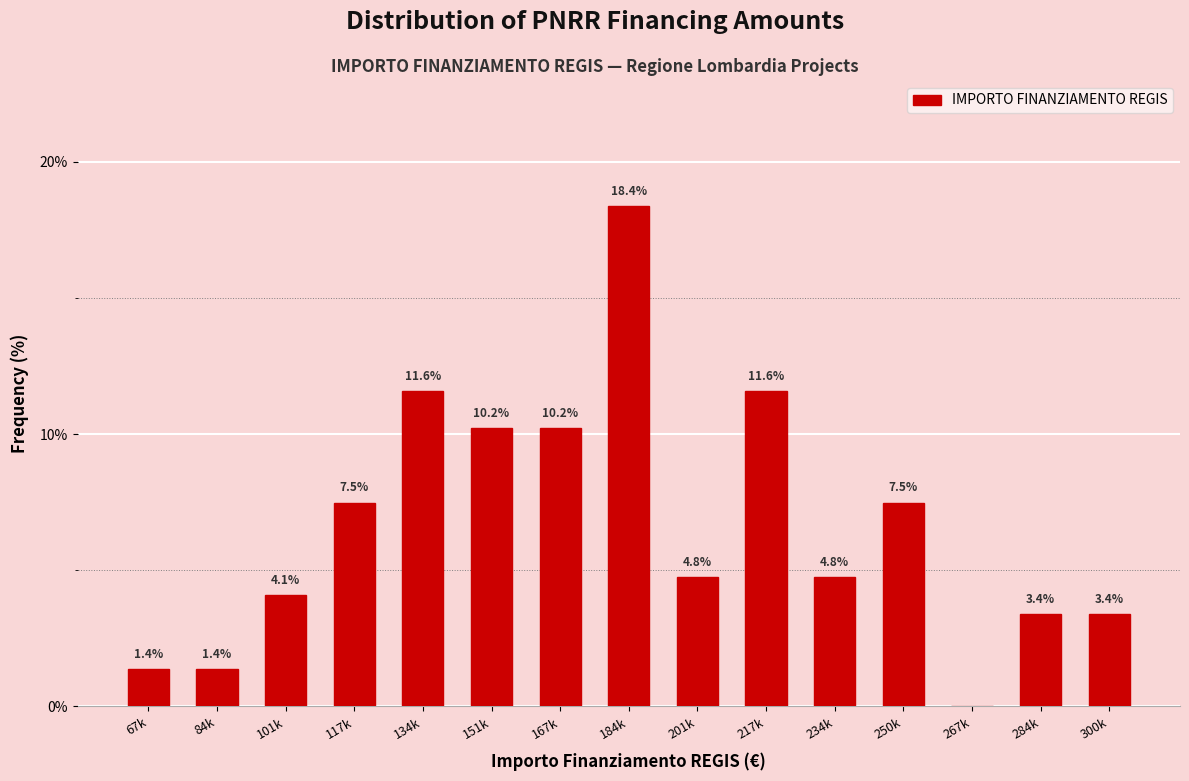

Reading left to right, transcribe all the data shown in this chart.

67k=1.4	84k=1.4	101k=4.1	117k=7.5	134k=11.6	151k=10.2	167k=10.2	184k=18.4	201k=4.8	217k=11.6	234k=4.8	250k=7.5	267k=0.0	284k=3.4	300k=3.4